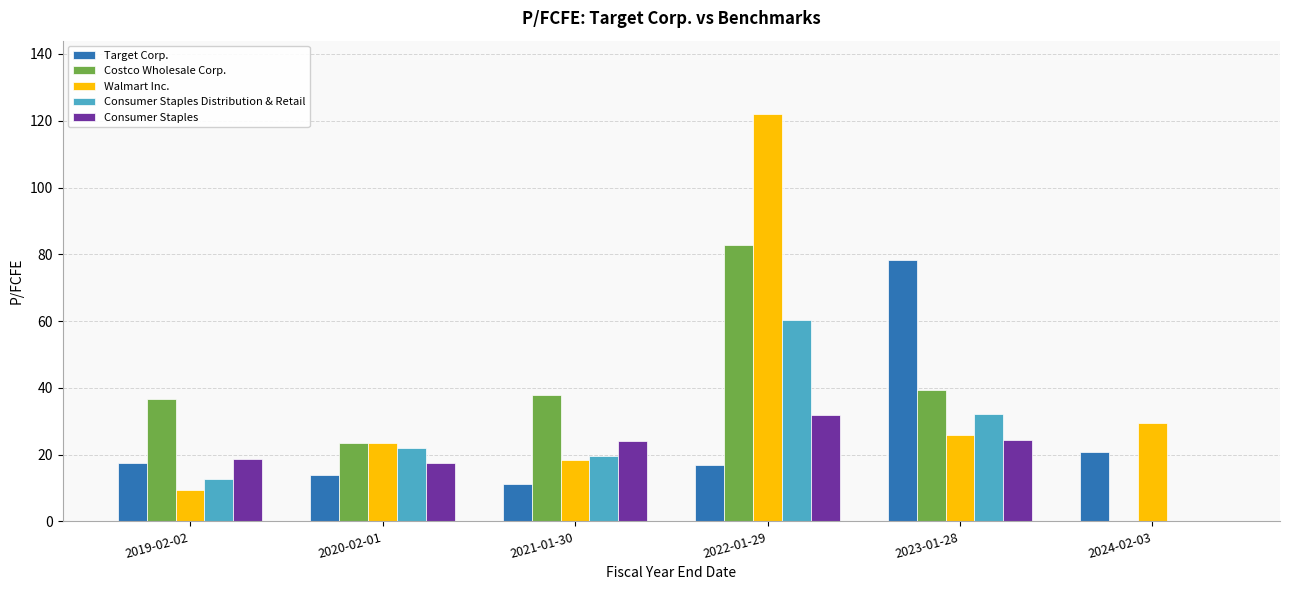

What are all the series names shown in the legend?

Target Corp., Costco Wholesale Corp., Walmart Inc., Consumer Staples Distribution & Retail, Consumer Staples